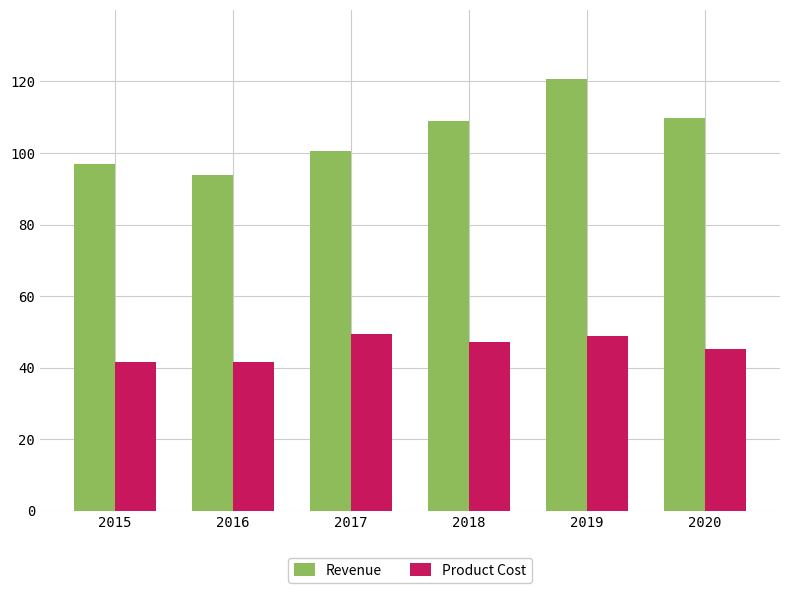

The Product Cost series shows 49.5 at 2017. True or false?

True